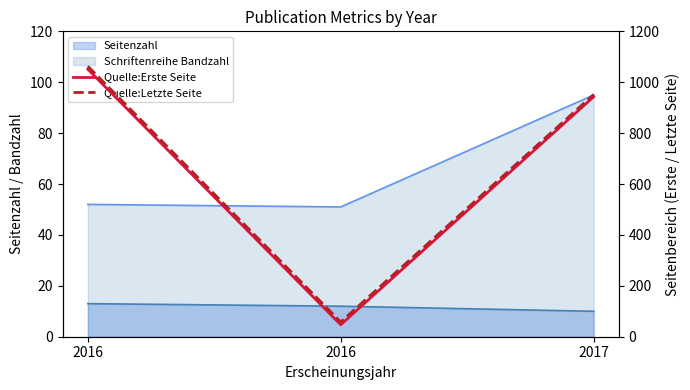

What is the difference between the maximum and minimum values in the Quelle:Erste Seite series?

1004